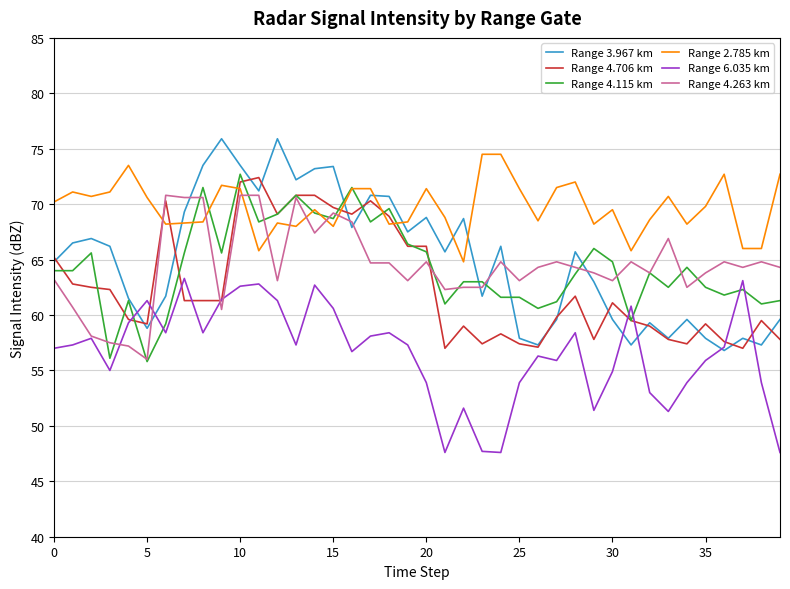

Which series has the largest total across all categories?

Range 2.785 km